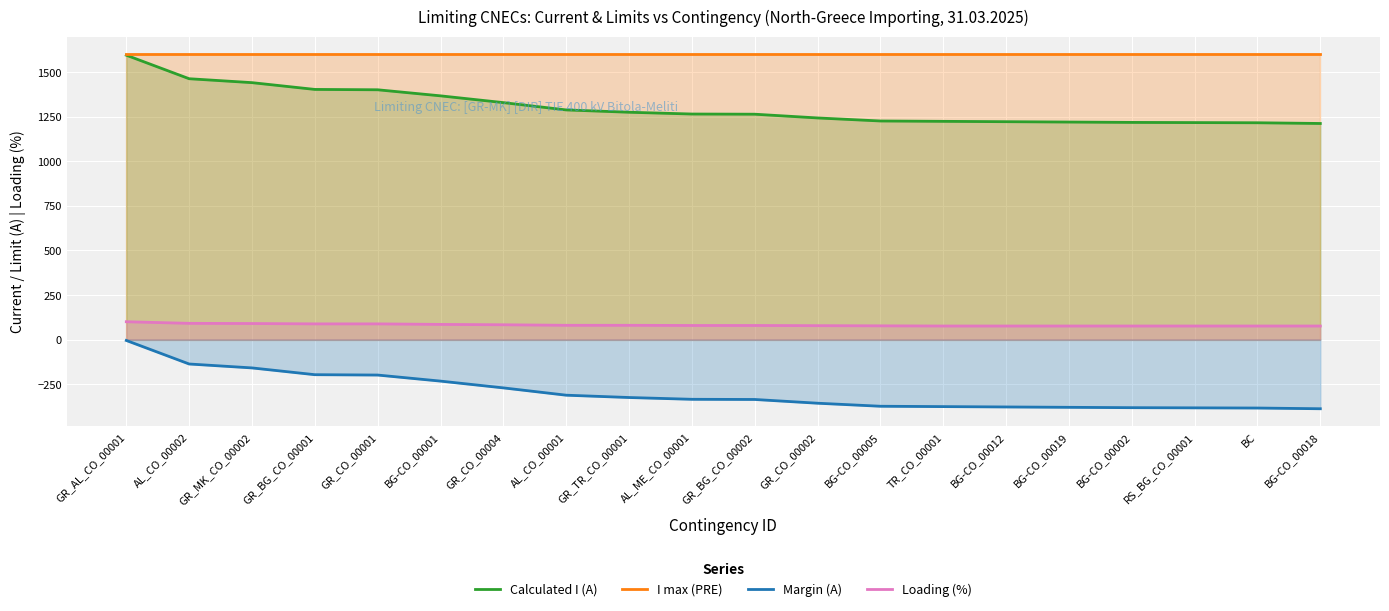

What are all the series names shown in the legend?

Calculated I (A), I max (PRE), Margin (A), Loading (%)